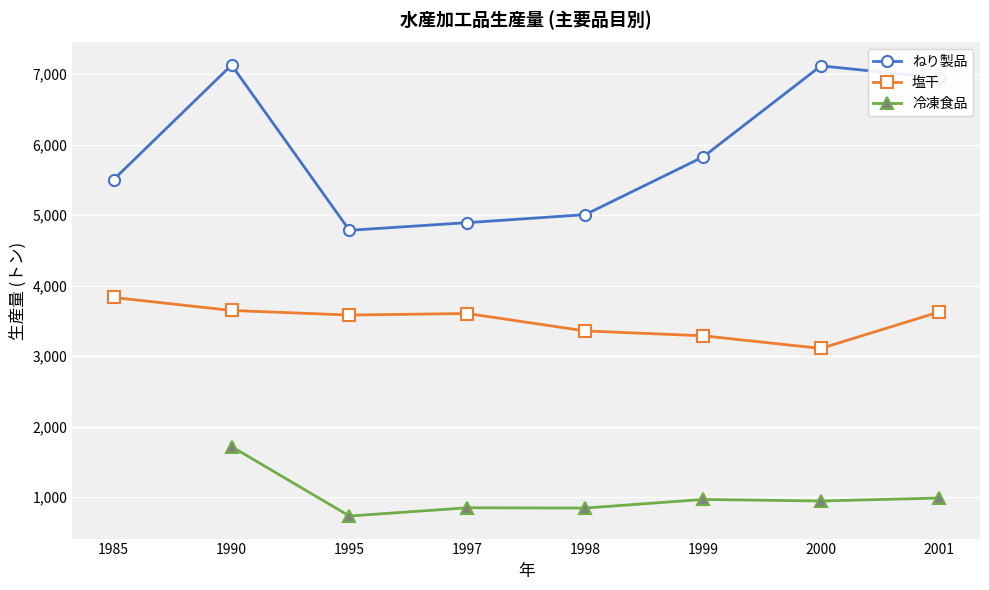

How many categories are shown in the chart?

8